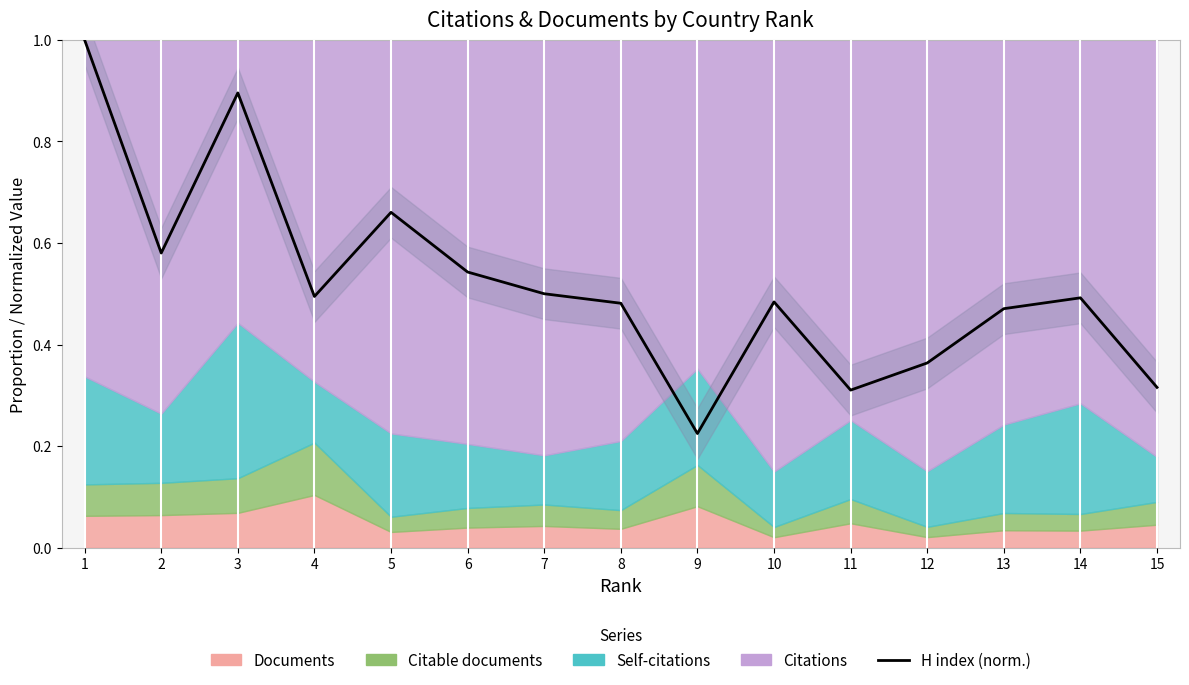

What is the minimum value shown in the chart?

0.2